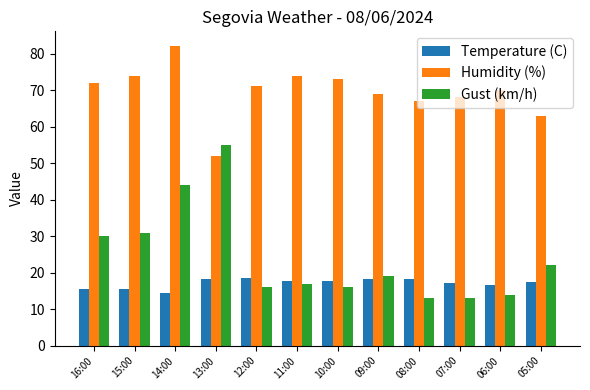

At how many categories does at least one series exceed 22?

12